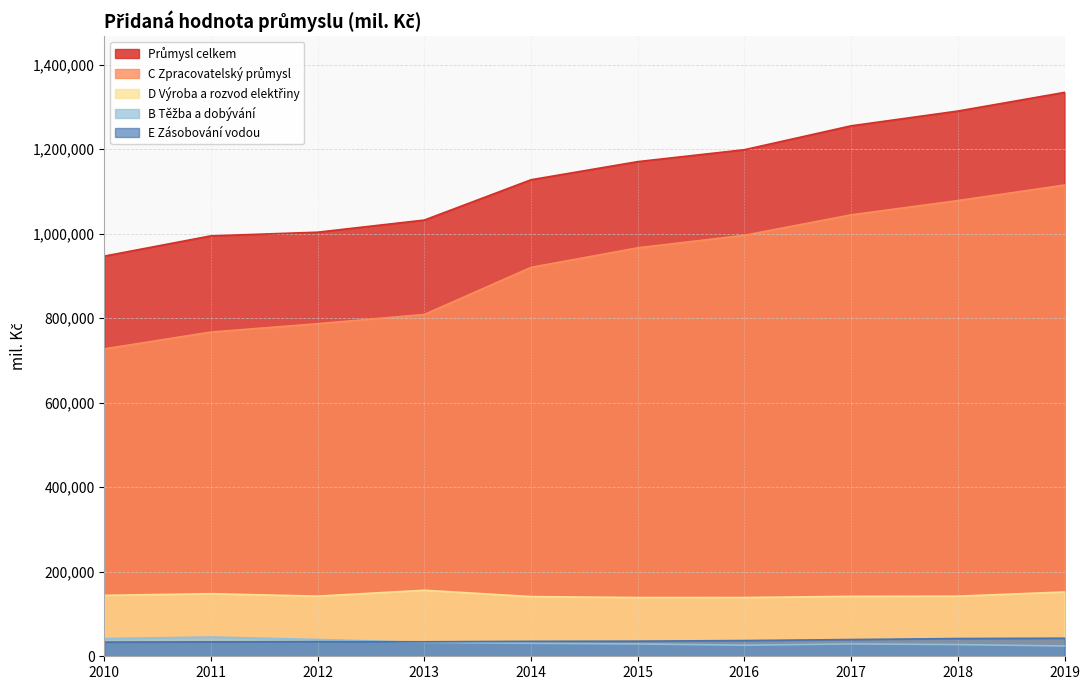

Reading right to left, what are all the values shown in this chart?

Průmysl celkem: 2019=1334576	2018=1290426	2017=1255477	2016=1198921	2015=1170717	2014=1127845	2013=1032426	2012=1003695	2011=995060	2010=947066
C Zpracovatelský průmysl: 2019=1115257	2018=1078559	2017=1044739	2016=996441	2015=966705	2014=920443	2013=809015	2012=787061	2011=767391	2010=727521
D Výroba a rozvod elektřiny: 2019=152184	2018=142255	2017=141879	2016=139074	2015=139003	2014=141279	2013=156251	2012=142310	2011=148067	2010=144188
B Těžba a dobývání: 2019=24386	2018=27656	2017=29272	2016=26207	2015=29211	2014=30743	2013=32872	2012=39742	2011=45498	2010=41774
E Zásobování vodou: 2019=42749	2018=41957	2017=39588	2016=37199	2015=35797	2014=35380	2013=34288	2012=34583	2011=34105	2010=33583